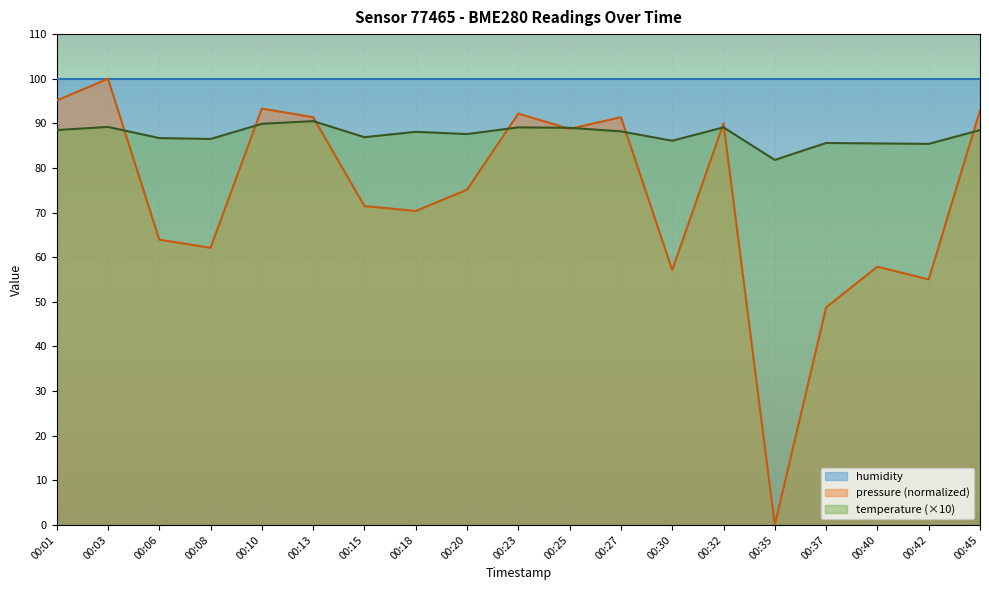

Where is pressure nearest to the value 50?

00:37